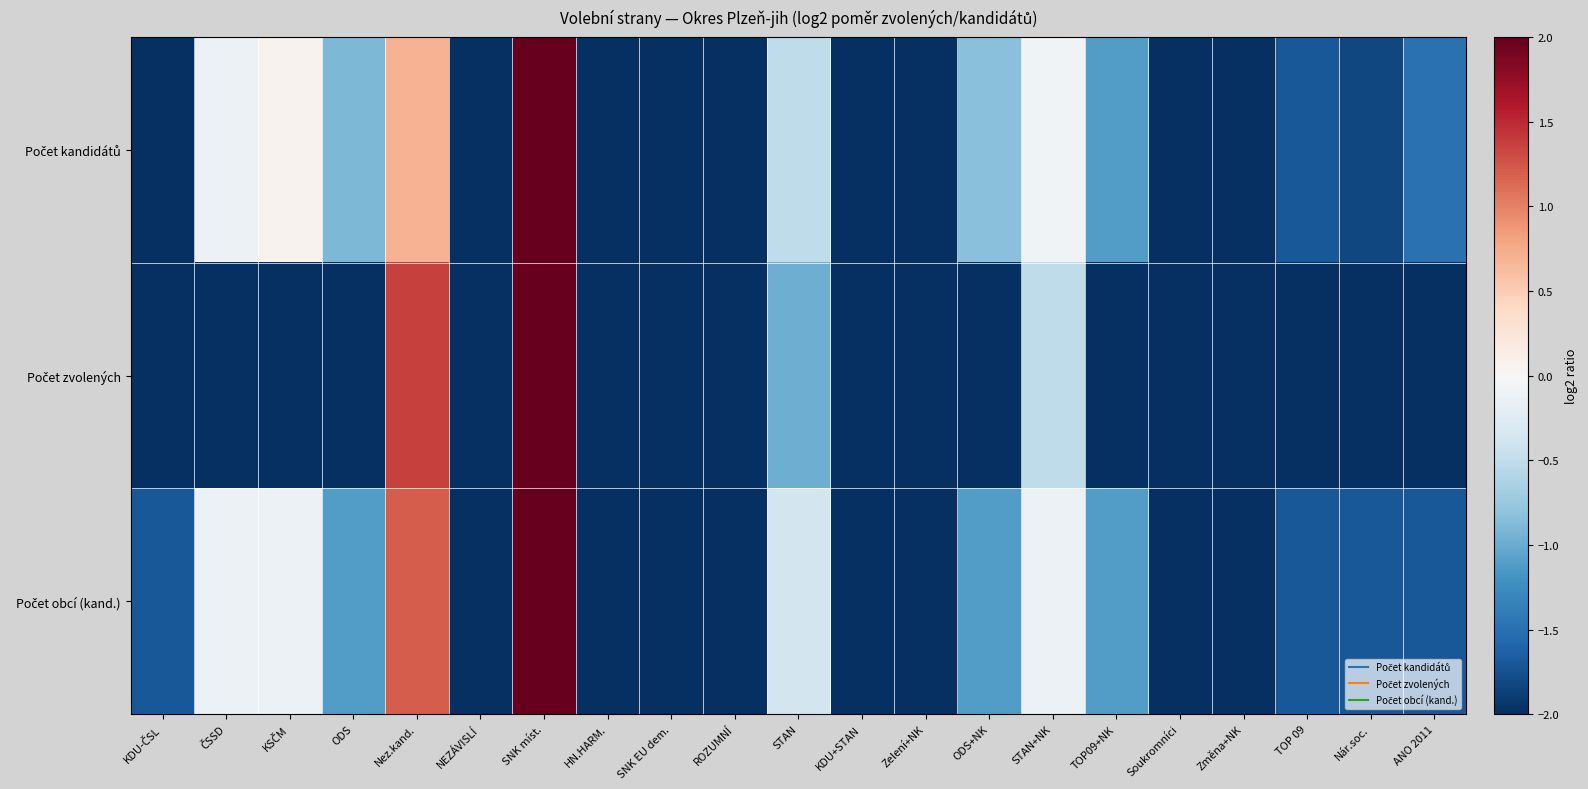

What is the minimum value shown in the chart?

-2.0